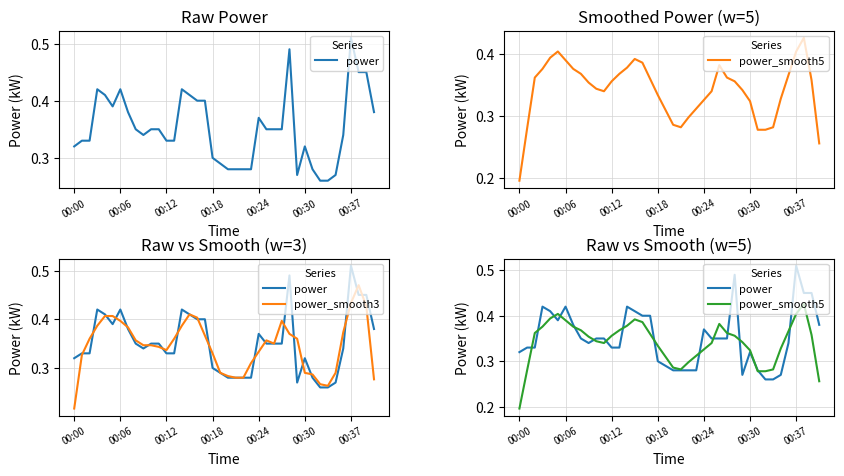

Reading left to right, extract all data points from this chart.

power: 0.3	0.3	0.3	0.4	0.4	0.4	0.4	0.4	0.3	0.3	0.3	0.3	0.3	0.3	0.4	0.4	0.4	0.4	0.3	0.3	0.3	0.3	0.3	0.3	0.4	0.3	0.3	0.3	0.5	0.3	0.3	0.3	0.3	0.3	0.3	0.3	0.5	0.5	0.5	0.4
power_smooth5: 0.2	0.3	0.4	0.4	0.4	0.4	0.4	0.4	0.4	0.4	0.3	0.3	0.4	0.4	0.4	0.4	0.4	0.4	0.3	0.3	0.3	0.3	0.3	0.3	0.3	0.3	0.4	0.4	0.4	0.3	0.3	0.3	0.3	0.3	0.3	0.4	0.4	0.4	0.4	0.3
power_smooth3: 0.2	0.3	0.4	0.4	0.4	0.4	0.4	0.4	0.4	0.3	0.3	0.3	0.3	0.4	0.4	0.4	0.4	0.4	0.3	0.3	0.3	0.3	0.3	0.3	0.3	0.4	0.3	0.4	0.4	0.4	0.3	0.3	0.3	0.3	0.3	0.4	0.4	0.5	0.4	0.3